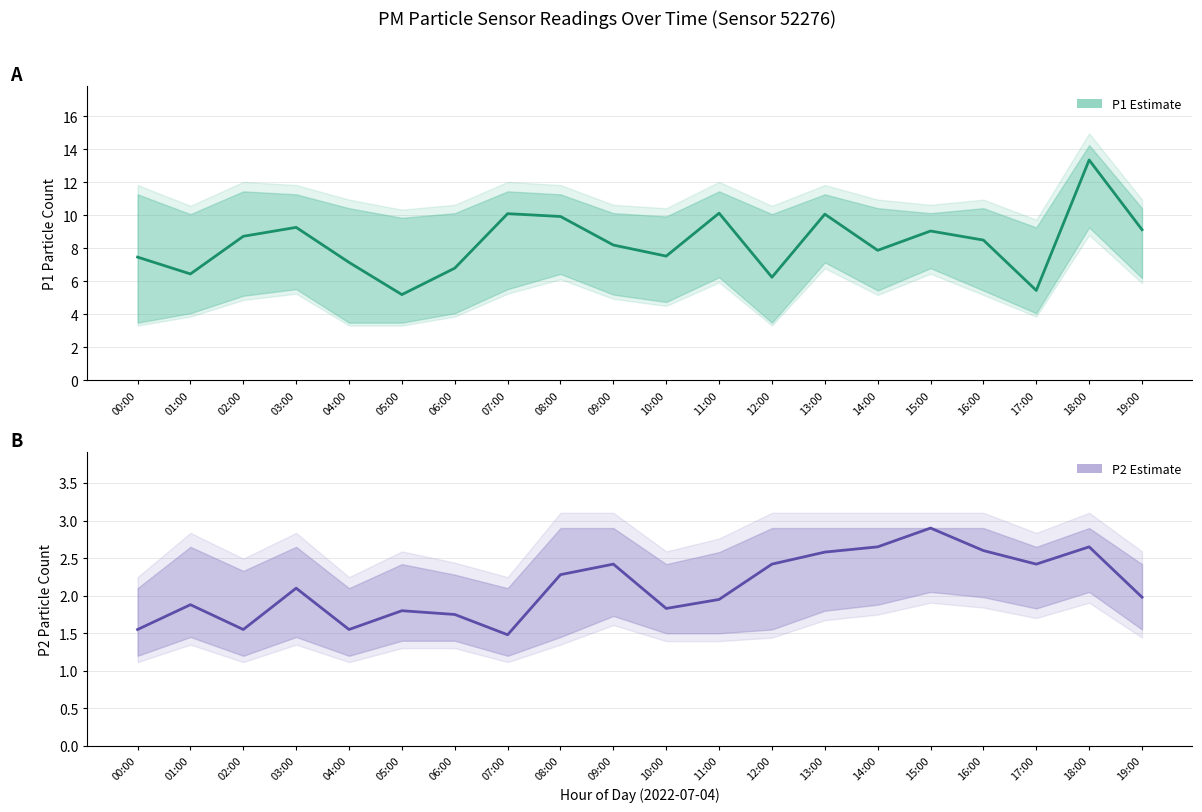

What position from the left is 13:00?

14